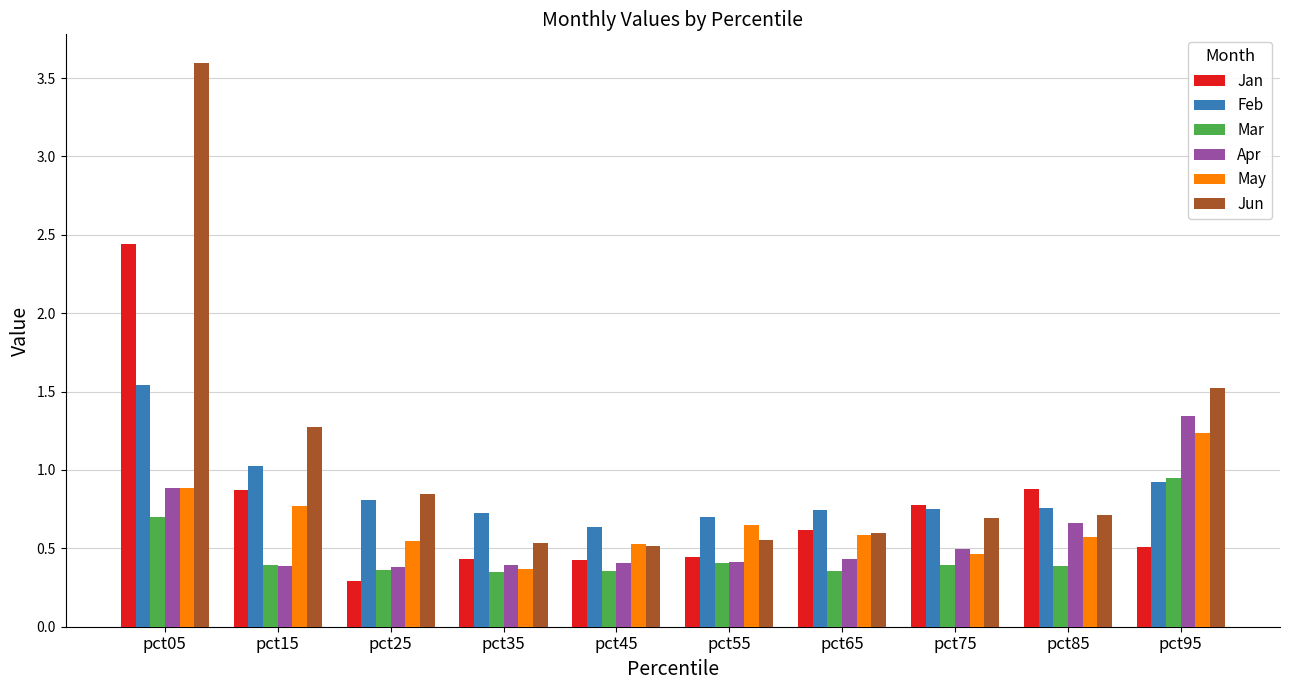

At which label does Jun reach its peak?

pct05